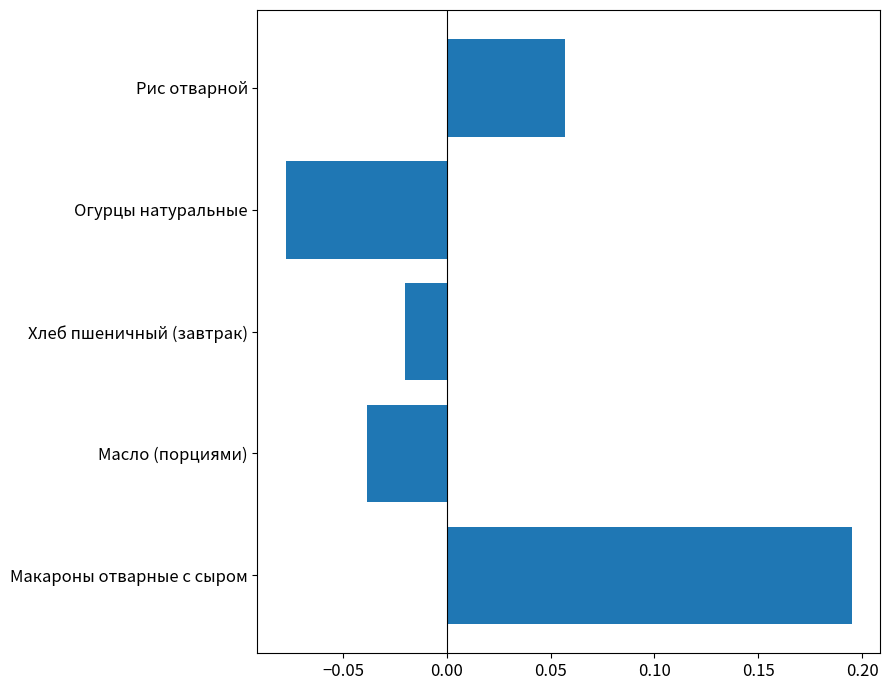

True or false: the data shows 0.1 at Макароны отварные с сыром.

False